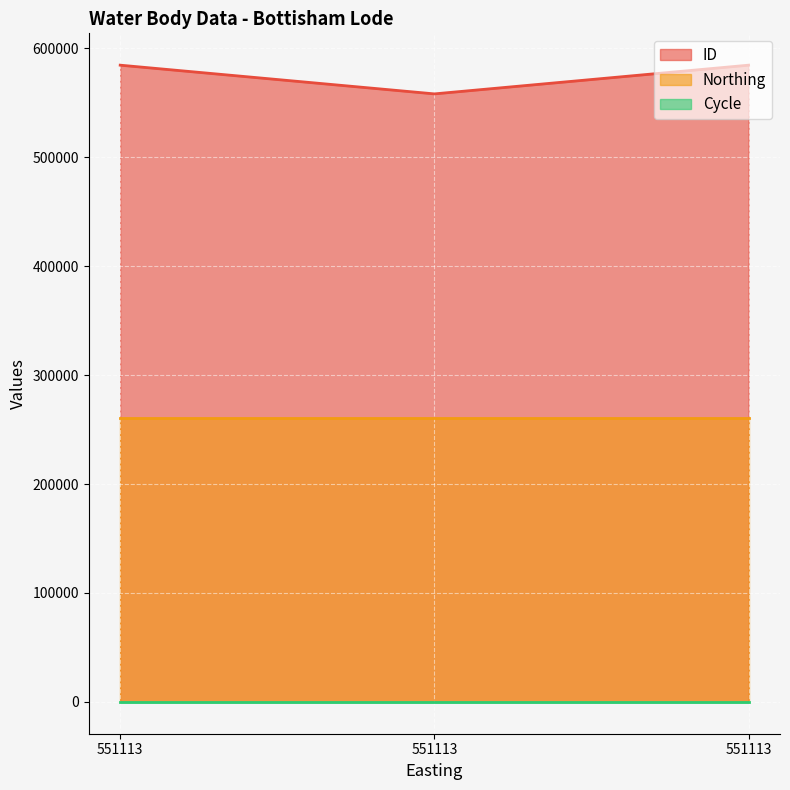

How many values in the ID series exceed 584583?

1